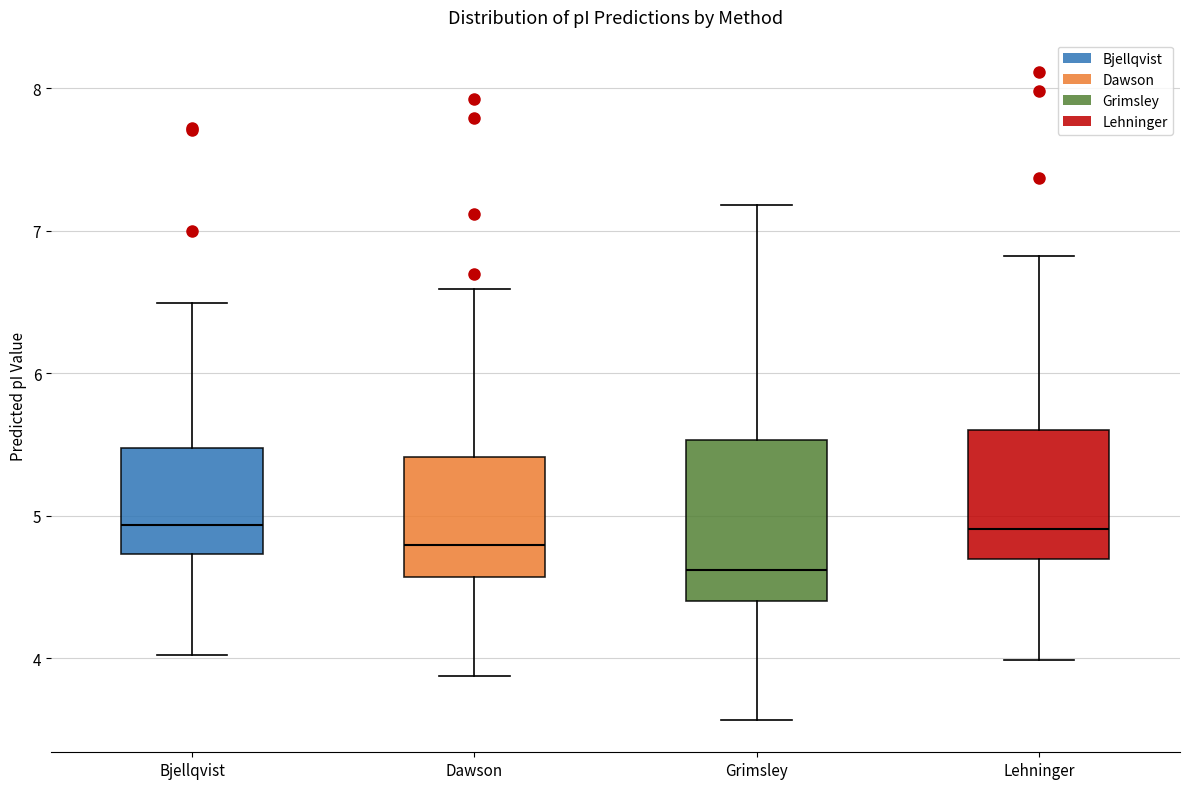

Reading left to right, transcribe this box plot: for each box, give where its median line is, the range the box spans, and where its two whiskers end, as read against the y-axis. The values are not printed on the chart, so give them approximately, as read against the axis.

Bjellqvist: median 4.9, box 4.7 to 5.5, whiskers 4.0 to 6.5
Dawson: median 4.8, box 4.6 to 5.4, whiskers 3.9 to 6.6
Grimsley: median 4.6, box 4.4 to 5.5, whiskers 3.6 to 7.2
Lehninger: median 4.9, box 4.7 to 5.6, whiskers 4.0 to 6.8